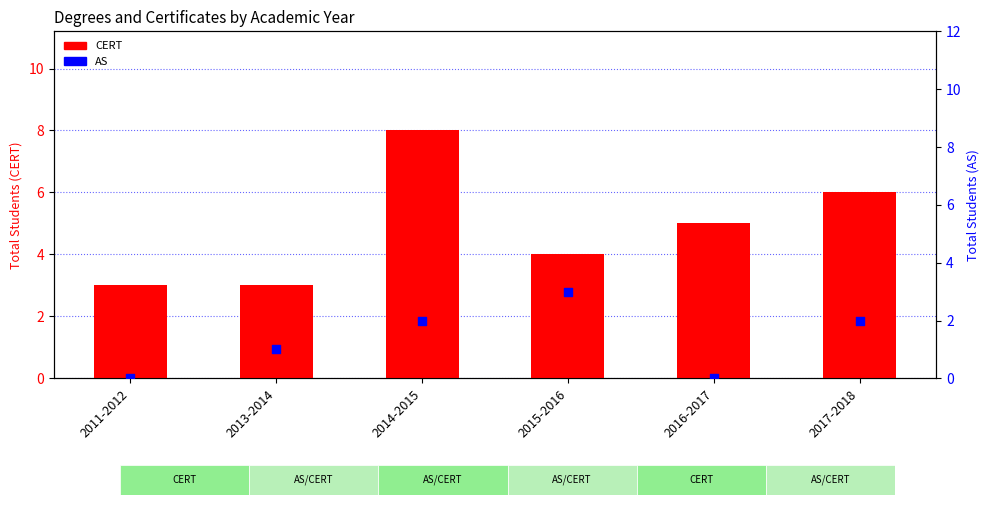

What are all the series names shown in the legend?

CERT, AS